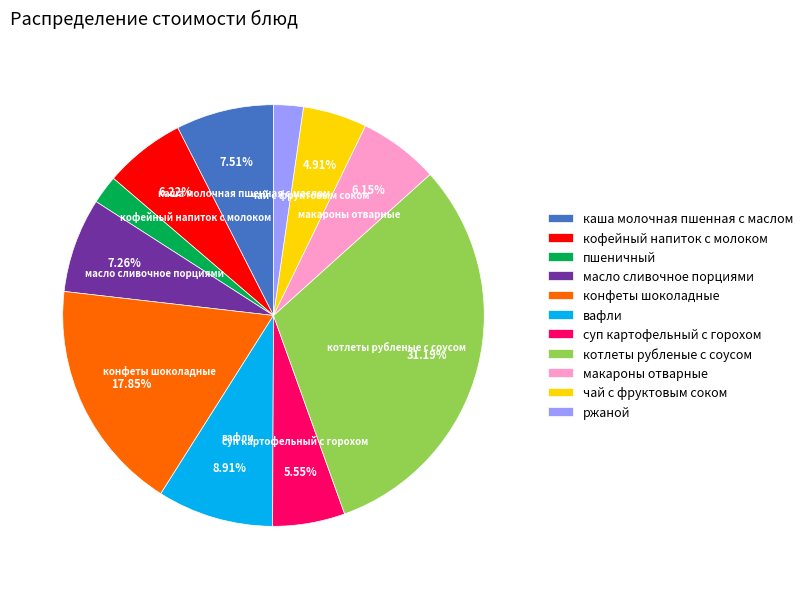

To the nearest percent, what is the difference between the макароны отварные and котлеты рубленые с соусом slice percentages?

25%